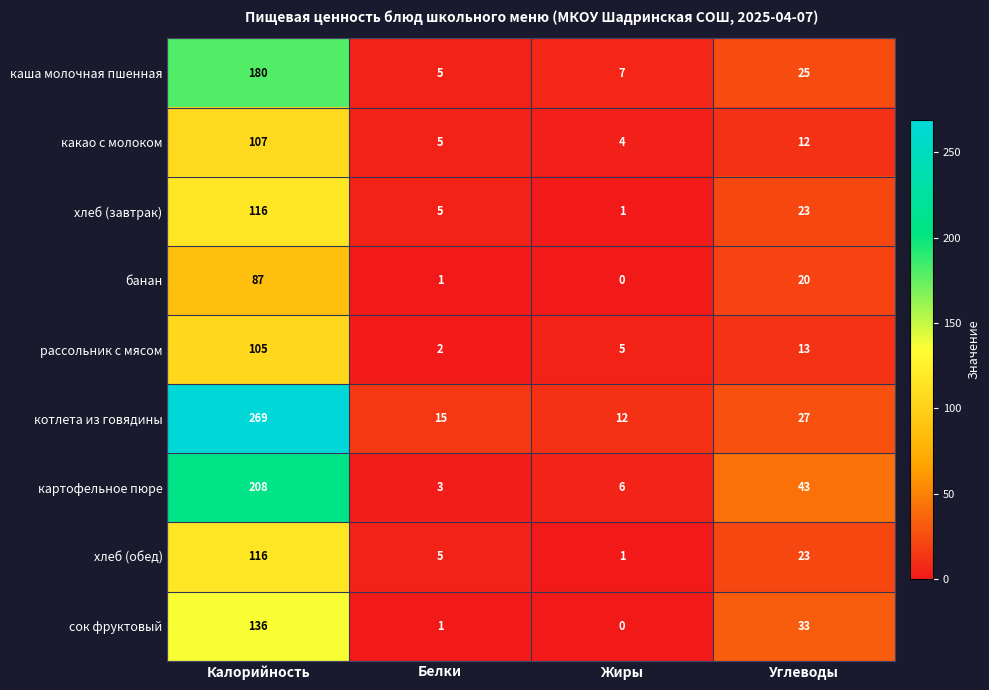

How many values in the какао с молоком series are below 12?

2